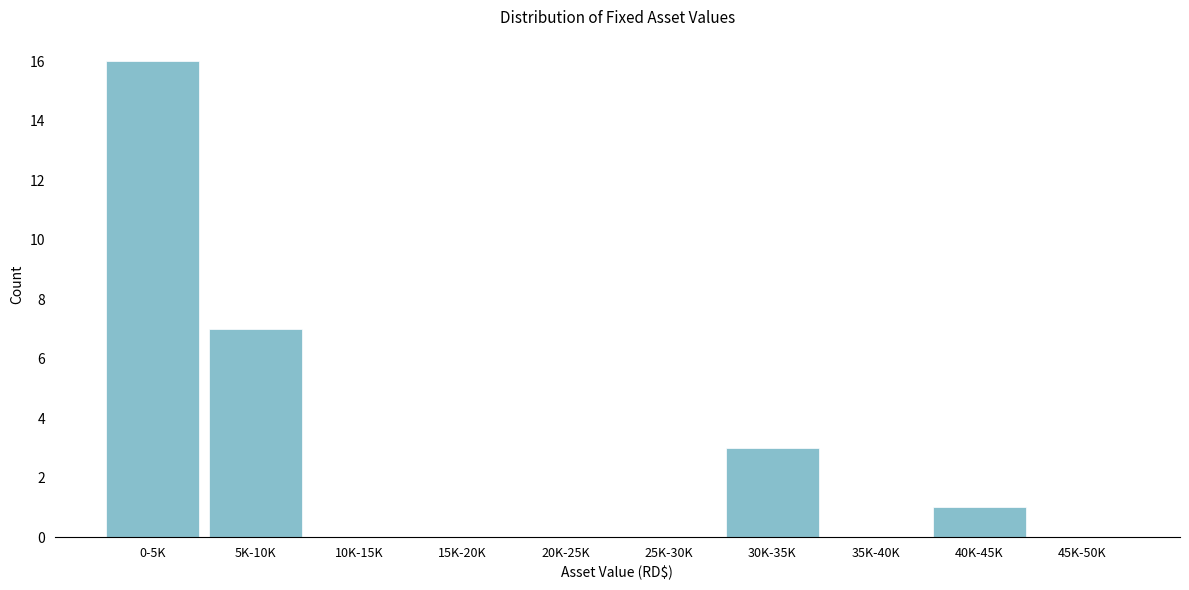

Reading right to left, what are all the values shown in this chart?

45K-50K=0	40K-45K=1	35K-40K=0	30K-35K=3	25K-30K=0	20K-25K=0	15K-20K=0	10K-15K=0	5K-10K=7	0-5K=16